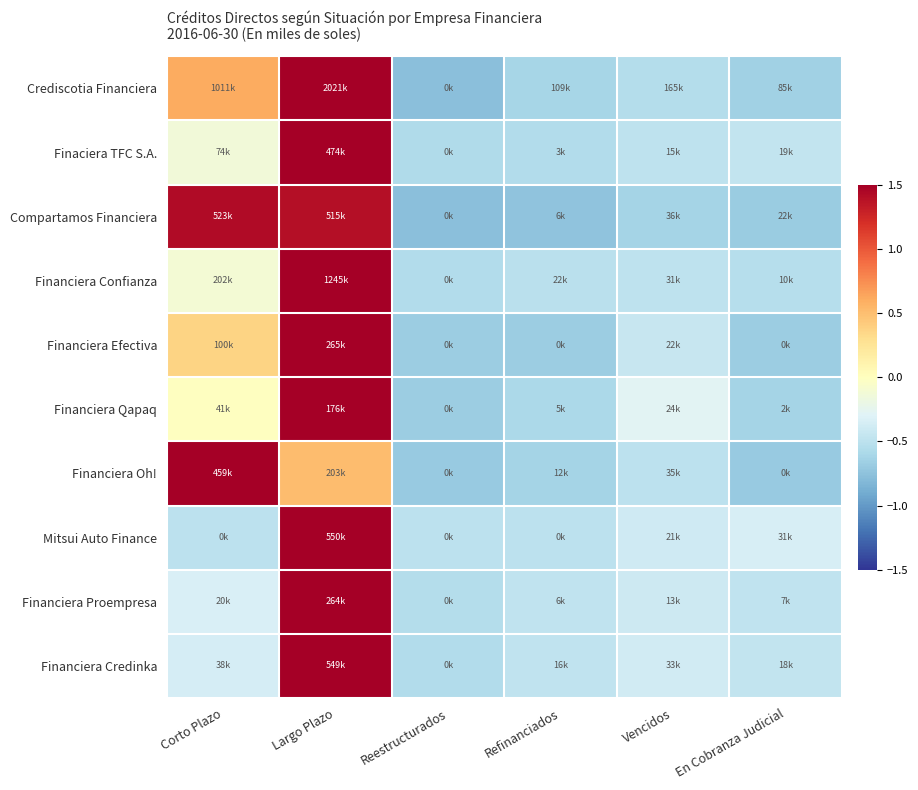

Reading right to left, extract all data points from this chart.

Crediscotia Financiera: En Cobranza Judicial=-0.7	Vencidos=-0.5	Refinanciados=-0.6	Reestructurados=-0.8	Largo Plazo=2.0	Corto Plazo=0.6
Finaciera TFC S.A.: En Cobranza Judicial=-0.5	Vencidos=-0.5	Refinanciados=-0.6	Reestructurados=-0.6	Largo Plazo=2.2	Corto Plazo=-0.1
Compartamos Financiera: En Cobranza Judicial=-0.7	Vencidos=-0.6	Refinanciados=-0.7	Reestructurados=-0.8	Largo Plazo=1.4	Corto Plazo=1.4
Financiera Confianza: En Cobranza Judicial=-0.5	Vencidos=-0.5	Refinanciados=-0.5	Reestructurados=-0.6	Largo Plazo=2.2	Corto Plazo=-0.1
Financiera Efectiva: En Cobranza Judicial=-0.7	Vencidos=-0.4	Refinanciados=-0.7	Reestructurados=-0.7	Largo Plazo=2.1	Corto Plazo=0.4
Financiera Qapaq: En Cobranza Judicial=-0.6	Vencidos=-0.3	Refinanciados=-0.6	Reestructurados=-0.7	Largo Plazo=2.2	Corto Plazo=-0.0
Financiera Oh!: En Cobranza Judicial=-0.7	Vencidos=-0.5	Refinanciados=-0.6	Reestructurados=-0.7	Largo Plazo=0.5	Corto Plazo=2.0
Mitsui Auto Finance: En Cobranza Judicial=-0.3	Vencidos=-0.4	Refinanciados=-0.5	Reestructurados=-0.5	Largo Plazo=2.2	Corto Plazo=-0.5
Financiera Proempresa: En Cobranza Judicial=-0.5	Vencidos=-0.4	Refinanciados=-0.5	Reestructurados=-0.5	Largo Plazo=2.2	Corto Plazo=-0.3
Financiera Credinka: En Cobranza Judicial=-0.5	Vencidos=-0.4	Refinanciados=-0.5	Reestructurados=-0.6	Largo Plazo=2.2	Corto Plazo=-0.4